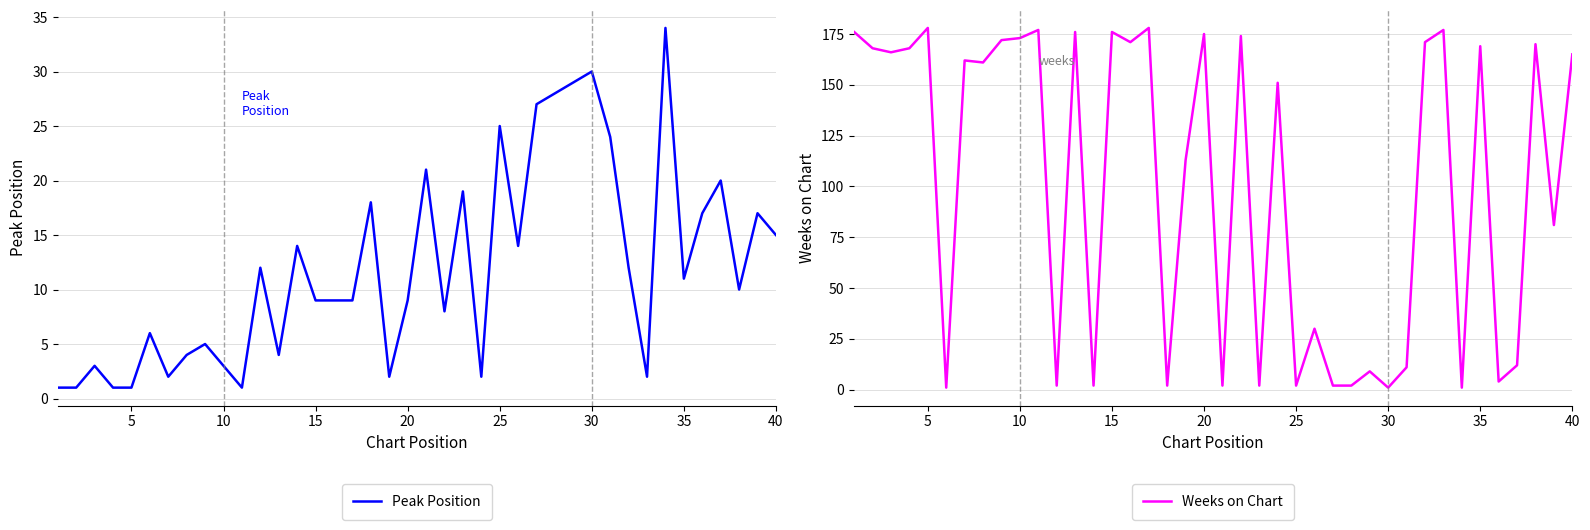

What is the difference between the maximum and minimum values in the Peak Position series?

33